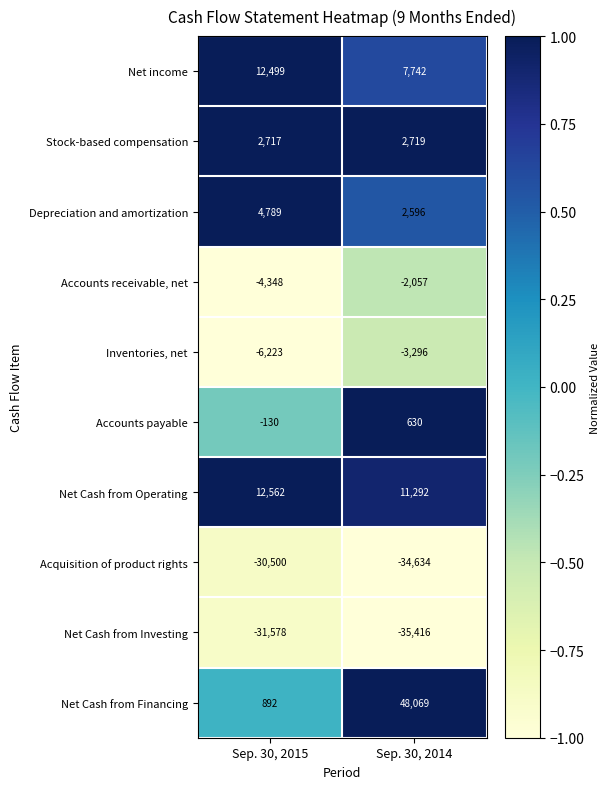

Which series has the largest range (max minus min)?

Net Cash from Financing